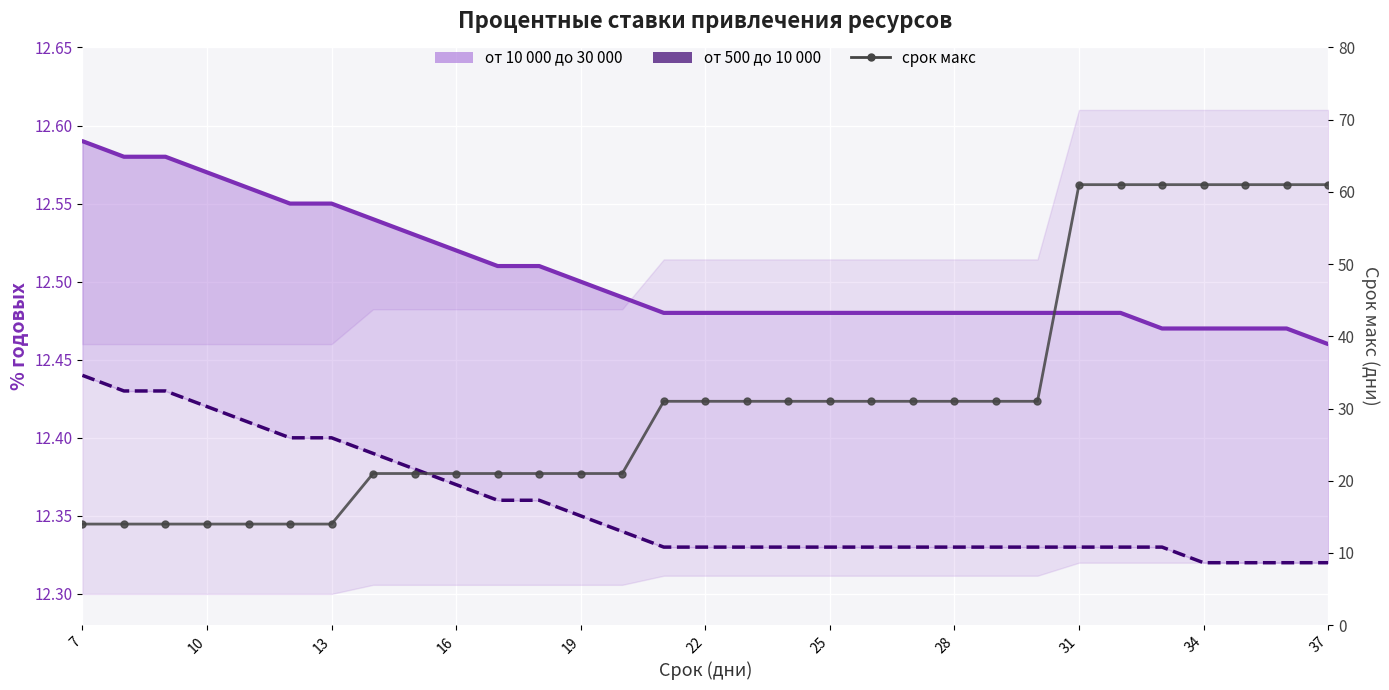

True or false: от 500 до 10 000 and от 10 000 до 30 000 intersect in this chart.

False